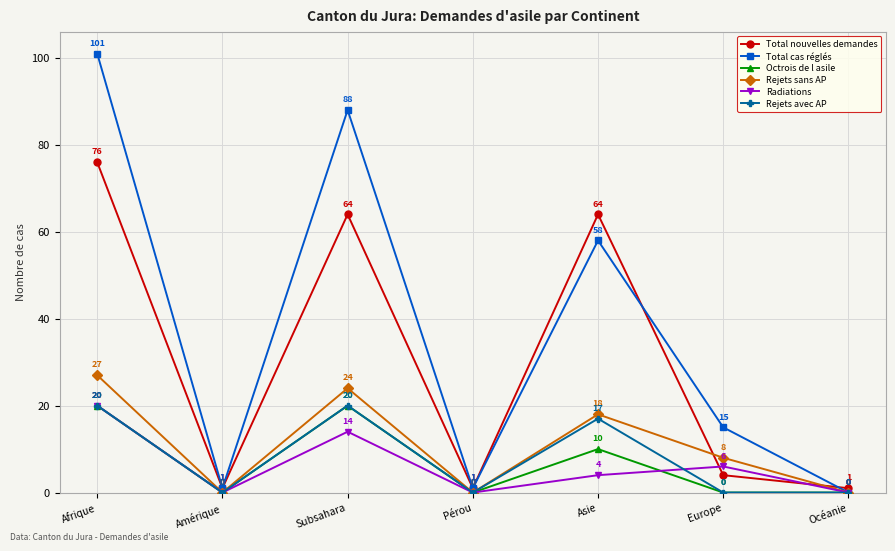

What is the difference between the maximum and minimum values in the Rejets sans AP series?

27